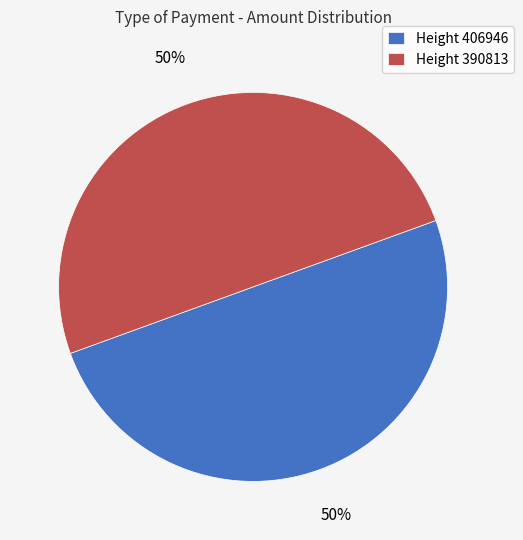

Do Height 406946 and Height 390813 together represent more than half of the pie?

Yes